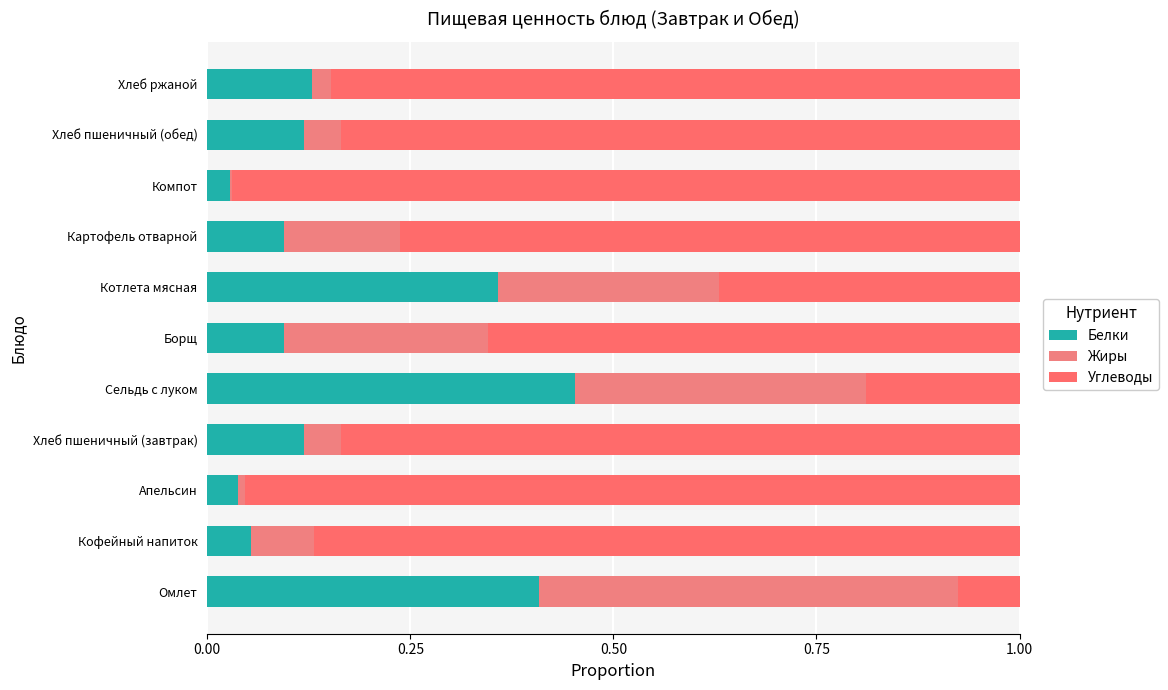

What position from the left is Омлет?

1